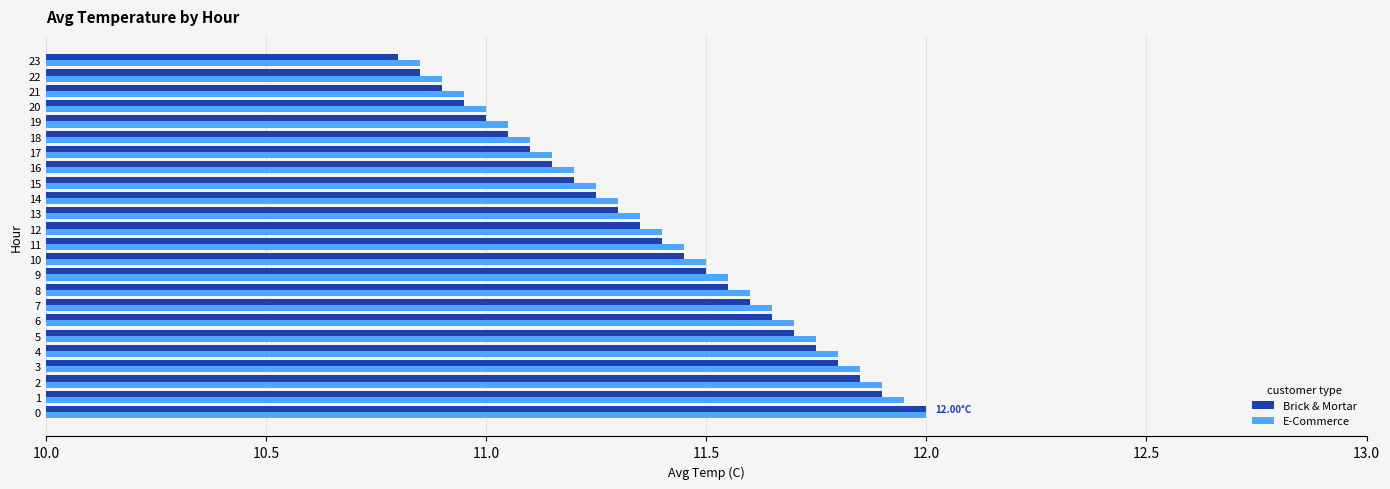

What is the sum of all E-Commerce values?

274.2